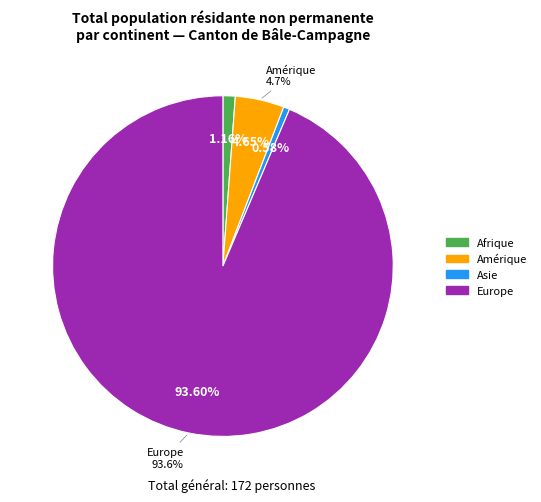

Which slice is the largest?

Europe